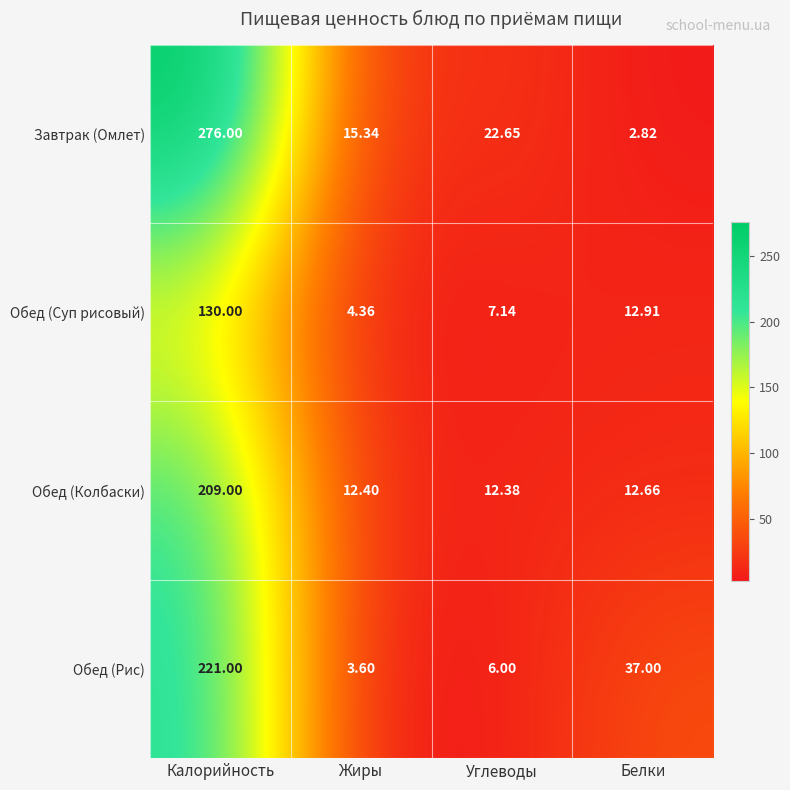

How many data points does each series have?

4